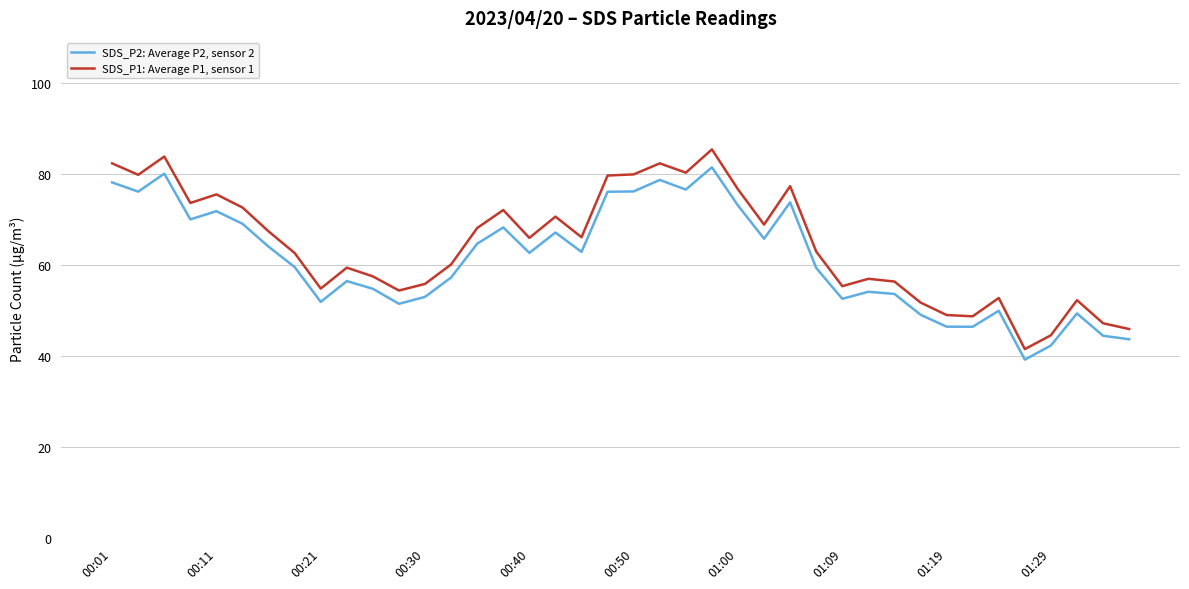

True or false: SDS_P2: Average P2, sensor 2 and SDS_P1: Average P1, sensor 1 intersect in this chart.

False